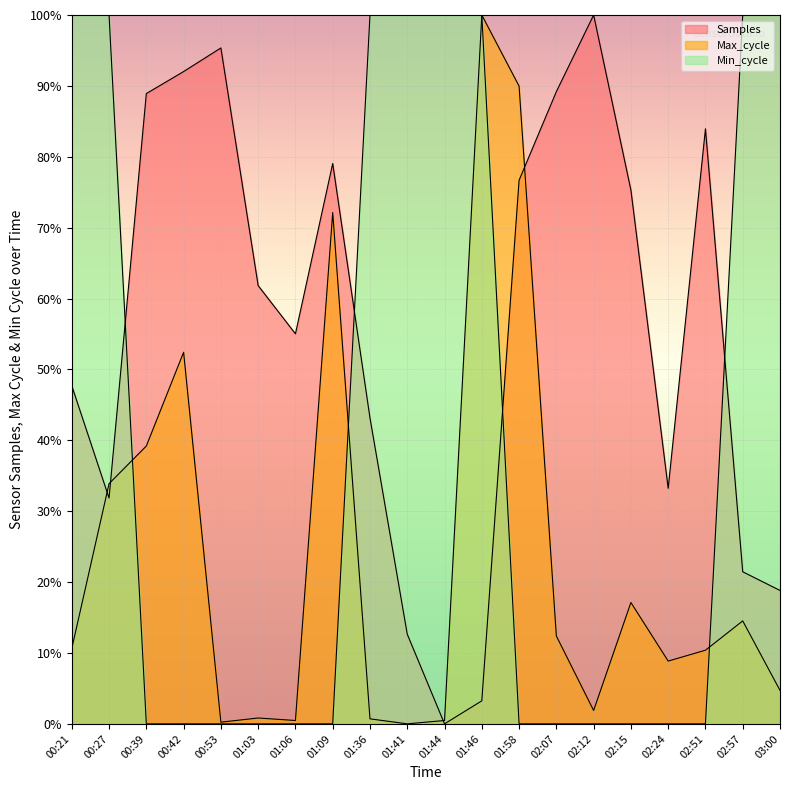

True or false: Max_cycle has a value of 100.0 at 01:46.

True